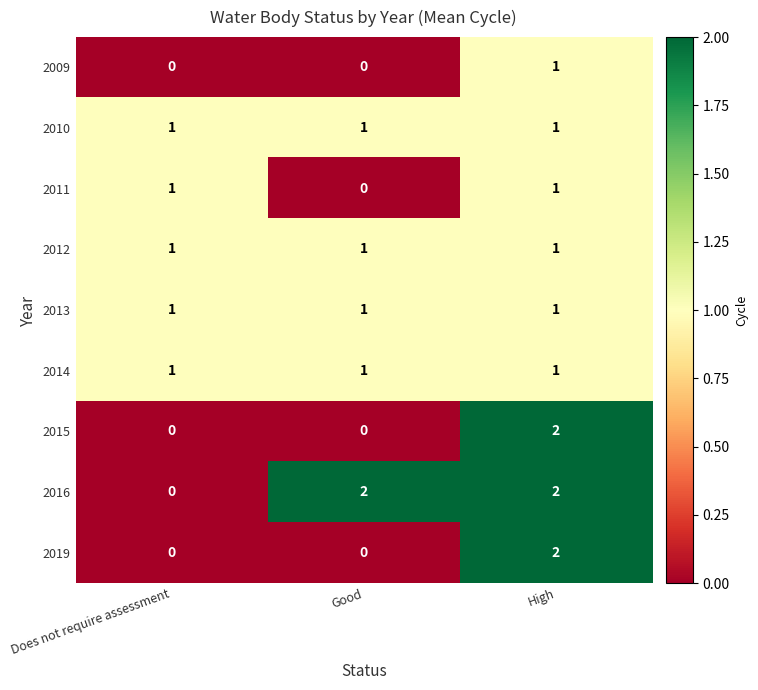

Between Does not require assessment and Good, which series saw the biggest shift?

2016